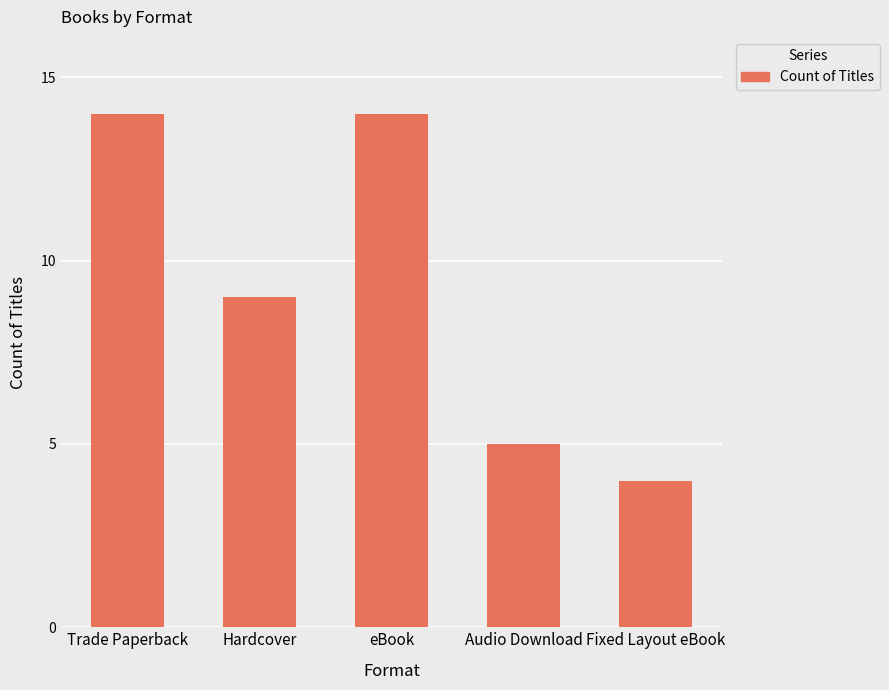

The chart shows a value of 4 at Fixed Layout eBook. True or false?

True